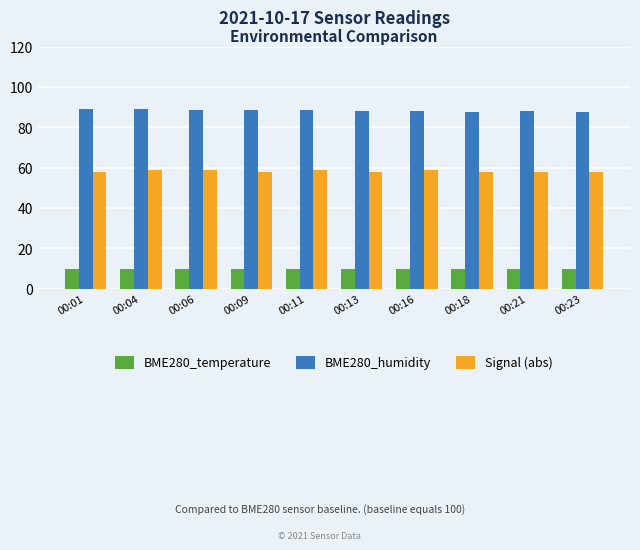

What is the minimum value for BME280_temperature?

9.8